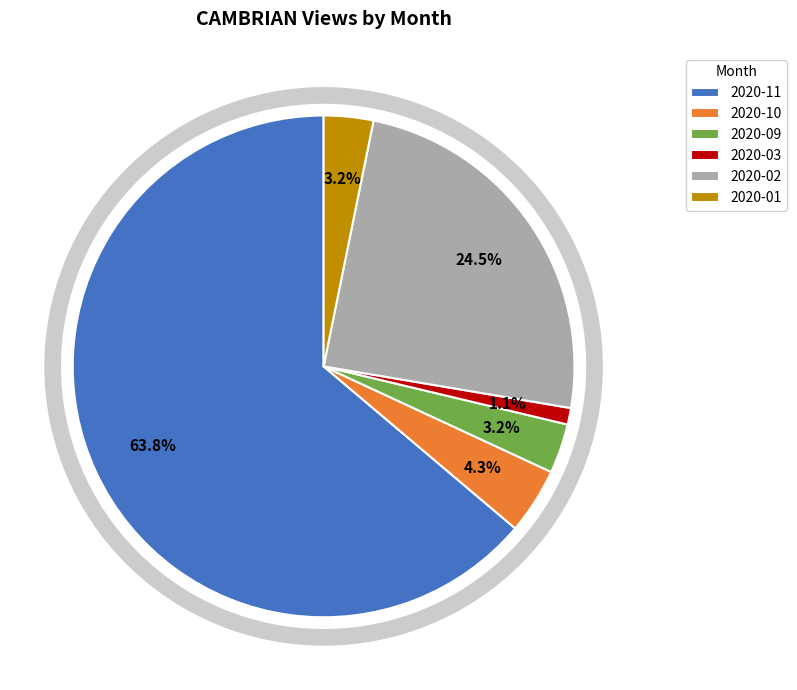

Is it true that 2020-11 is 74% of the pie?

False